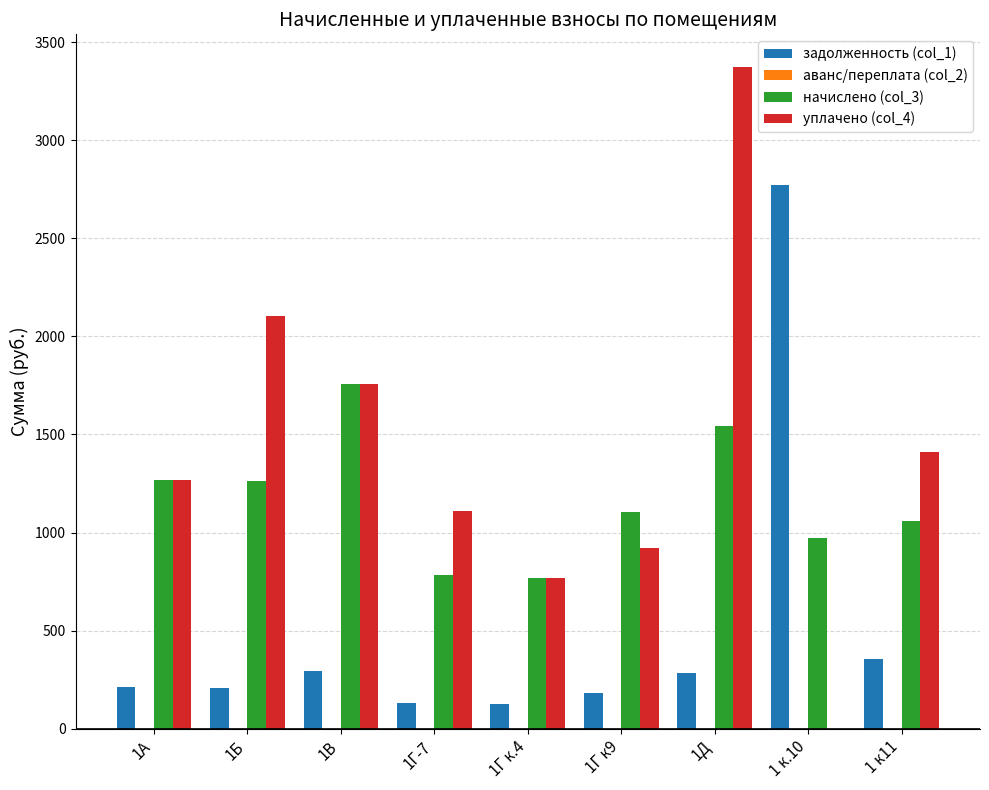

What is the maximum value for задолженность (col_1)?

2770.3